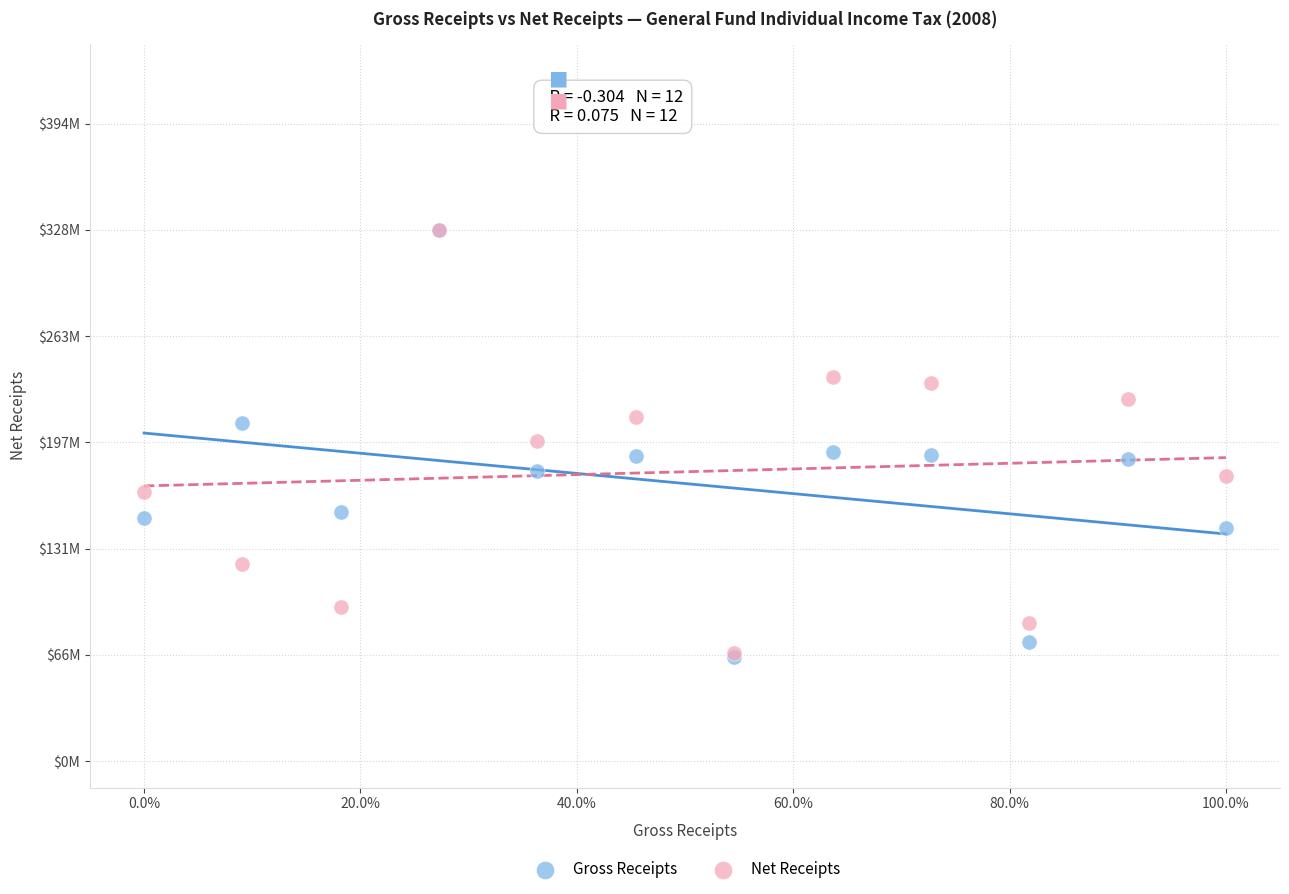

What are all the series names shown in the legend?

Gross Receipts, Net Receipts